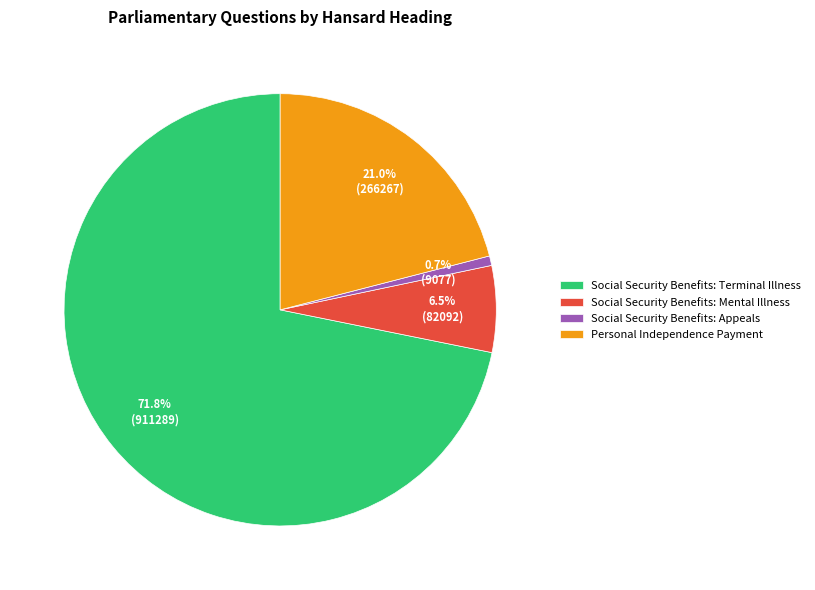

Which category has the biggest portion of the pie?

Social Security Benefits: Terminal Illness